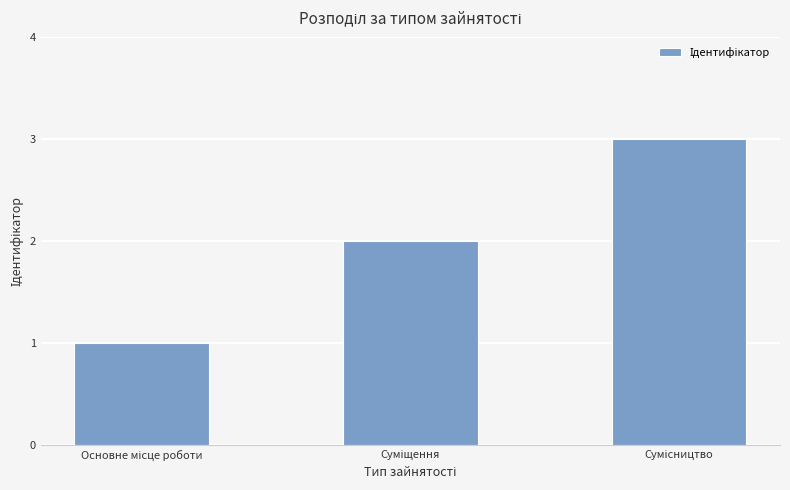

What is the greatest value displayed?

3